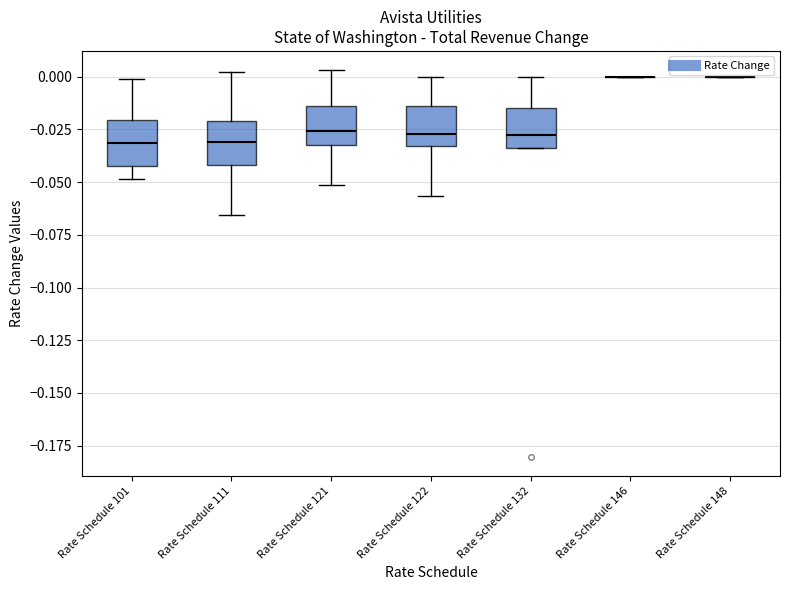

Reading left to right, read every box against the y-axis: the position of its median line, the range the box covers, and the ends of its whiskers. The values are not printed on the chart, so give them approximately, as read against the axis.

Rate Schedule 101: median -0.030, box -0.045 to -0.020, whiskers -0.050 to 0.000
Rate Schedule 111: median -0.030, box -0.040 to -0.020, whiskers -0.065 to 0.000
Rate Schedule 121: median -0.025, box -0.030 to -0.015, whiskers -0.050 to 0.005
Rate Schedule 122: median -0.025, box -0.035 to -0.015, whiskers -0.055 to 0.000
Rate Schedule 132: median -0.030, box -0.035 to -0.015, whiskers -0.035 to 0.000
Rate Schedule 146: box collapsed to a line at 0.000, whiskers 0.000 to 0.000
Rate Schedule 148: box collapsed to a line at 0.000, whiskers 0.000 to 0.000